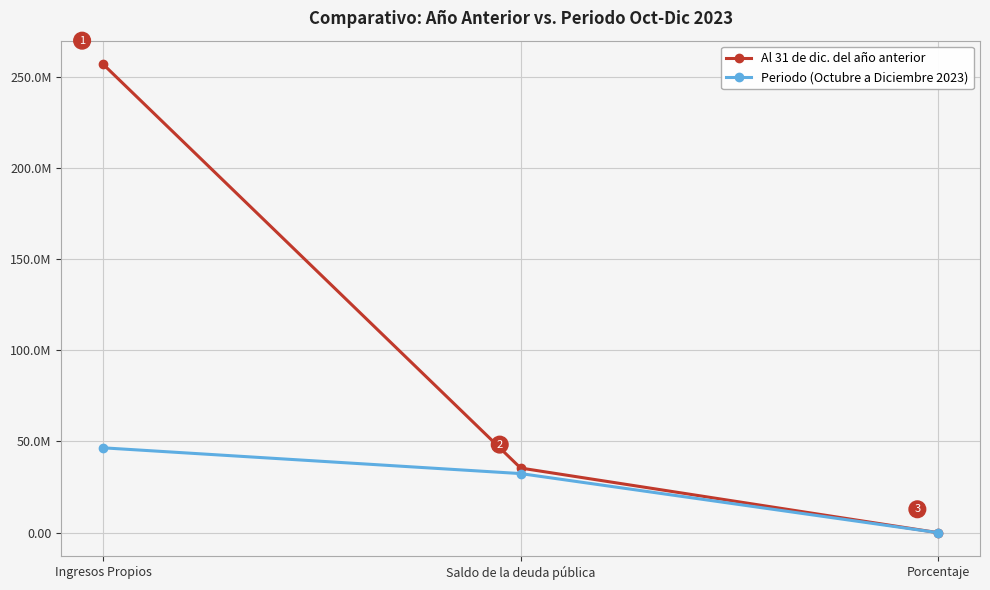

Where is Al 31 de dic. del año anterior nearest to the value 128431460?

Saldo de la deuda pública